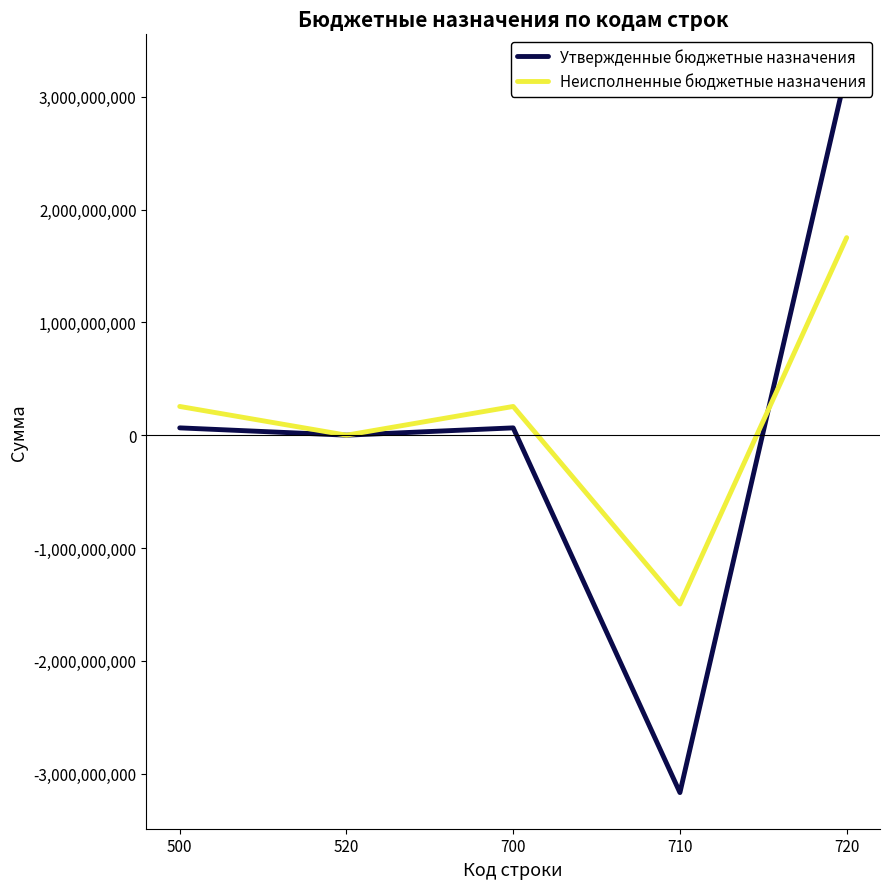

What is the total value across all series at 700?

319591656.1